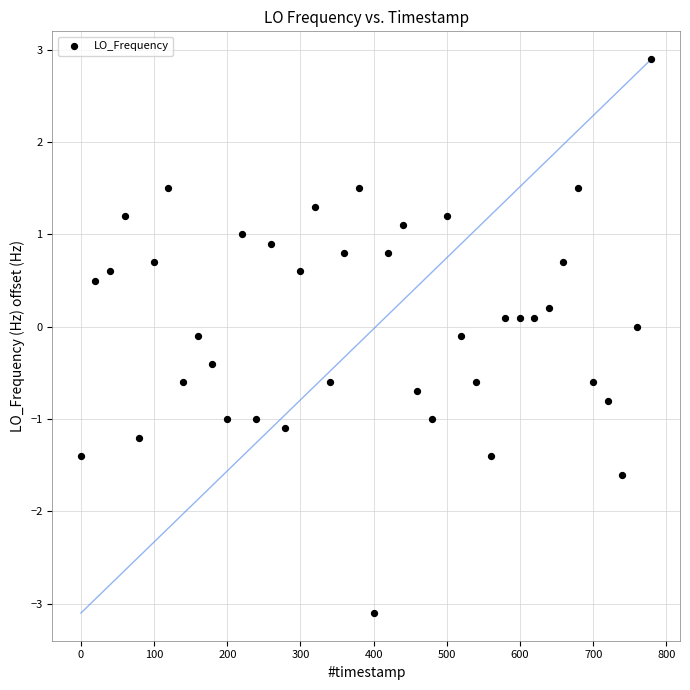

What is the range of X values (max minus min)?

779.6